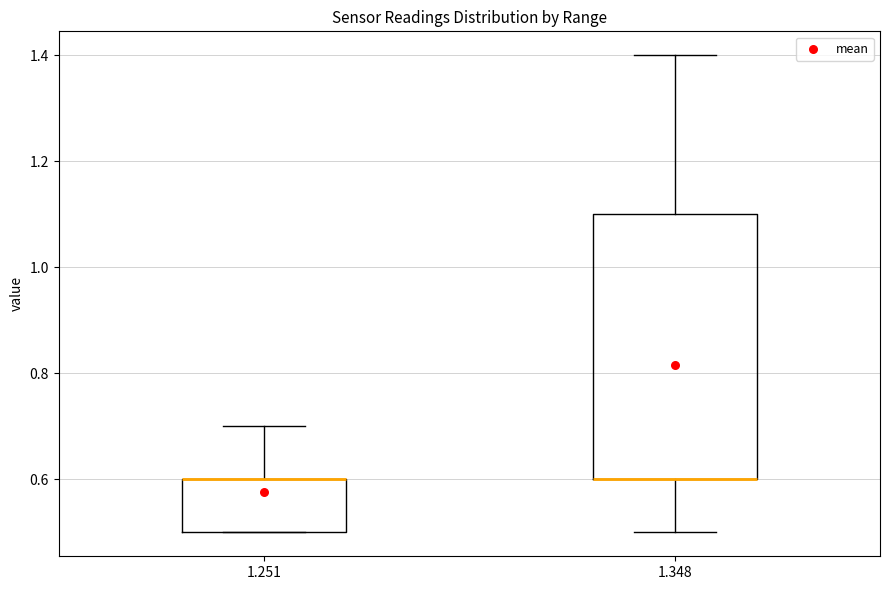

Reading left to right, read every box against the y-axis: the position of its median line, the range the box covers, and the ends of its whiskers. The values are not printed on the chart, so give them approximately, as read against the axis.

1.251: median 0.6 (drawn on the box's upper edge), box 0.5 to 0.6, whiskers 0.5 to 0.7
1.348: median 0.6 (drawn on the box's lower edge), box 0.6 to 1.1, whiskers 0.5 to 1.4